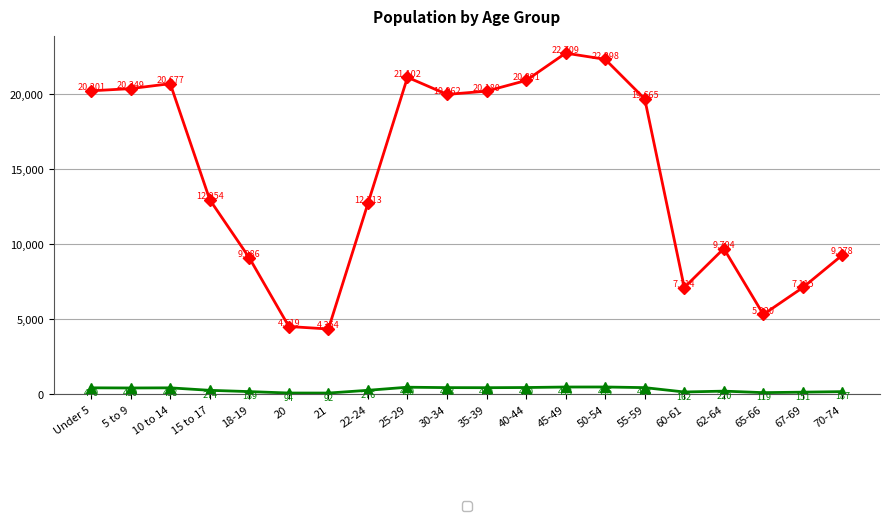

What is the total value across all series at 10 to 14?

21115.4